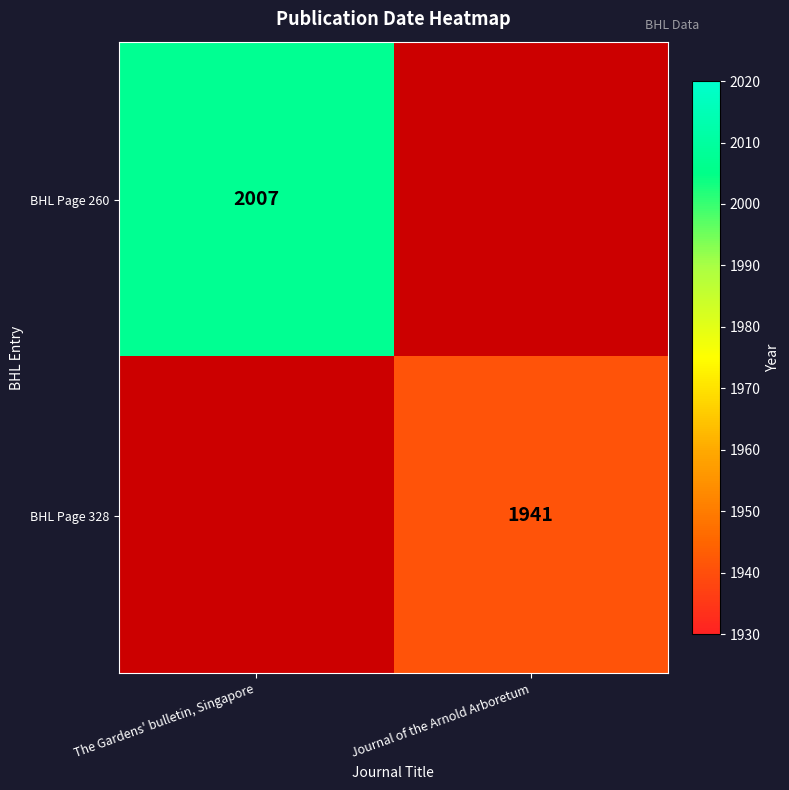

Is the value of BHL Page 260 at The Gardens' bulletin, Singapore greater than the value of BHL Page 328 at Journal of the Arnold Arboretum?

Yes